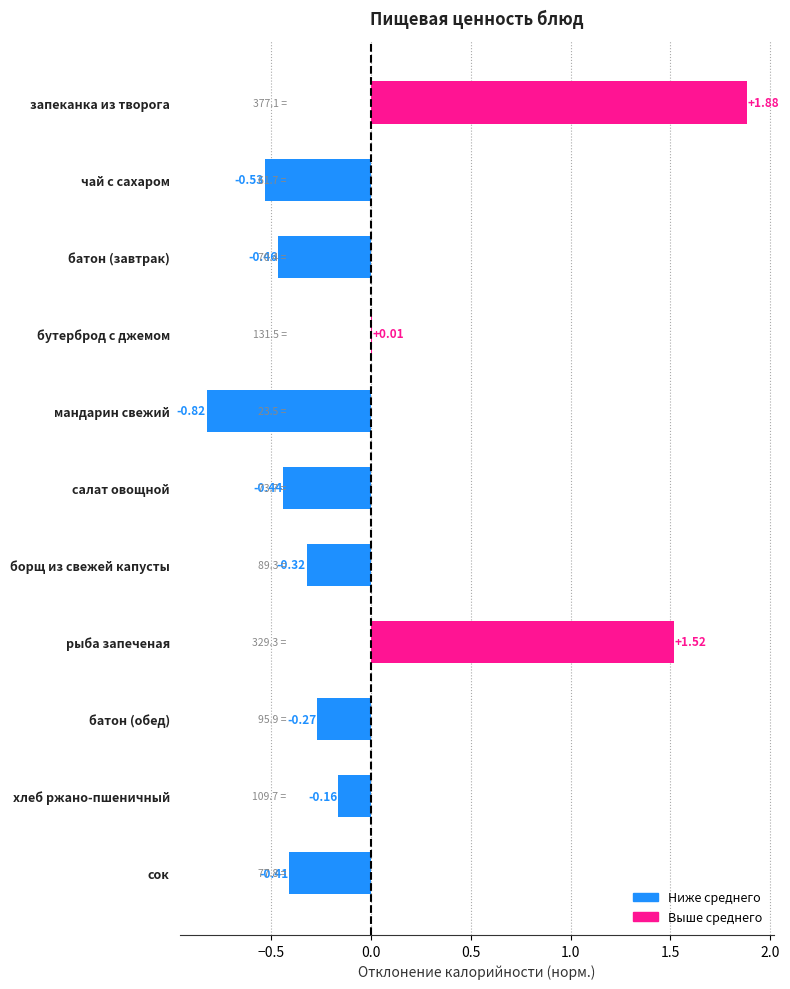

Where is the data nearest to the value 0?

бутерброд с джемом